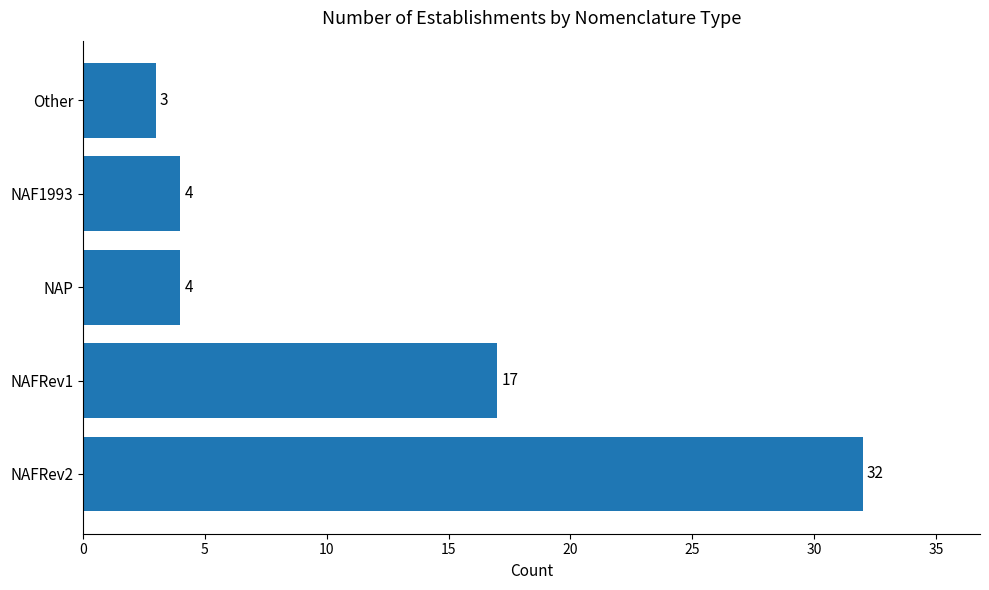

The value at NAFRev2 is 32. True or false?

True